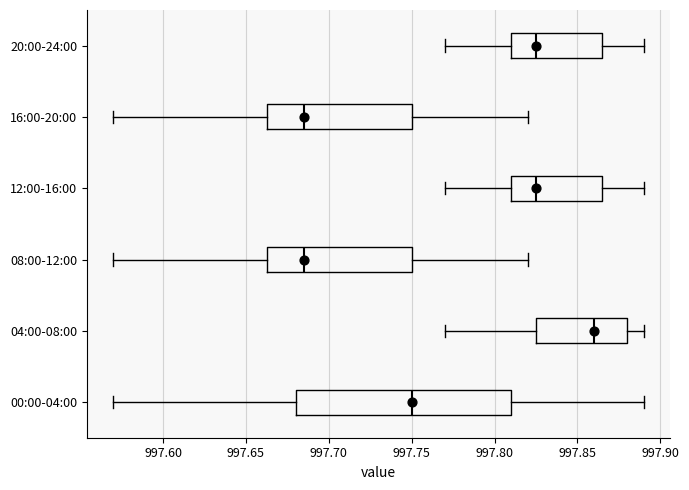

Reading bottom to top, transcribe this box plot: for each box, give where its median line is, the range the box spans, and where its two whiskers end, as read against the x-axis. The values are not printed on the chart, so give them approximately, as read against the axis.

00:00-04:00: median 997.750, box 997.680 to 997.810, whiskers 997.570 to 997.890
04:00-08:00: median 997.860, box 997.825 to 997.880, whiskers 997.770 to 997.890
08:00-12:00: median 997.685, box 997.665 to 997.750, whiskers 997.570 to 997.820
12:00-16:00: median 997.825, box 997.810 to 997.865, whiskers 997.770 to 997.890
16:00-20:00: median 997.685, box 997.665 to 997.750, whiskers 997.570 to 997.820
20:00-24:00: median 997.825, box 997.810 to 997.865, whiskers 997.770 to 997.890